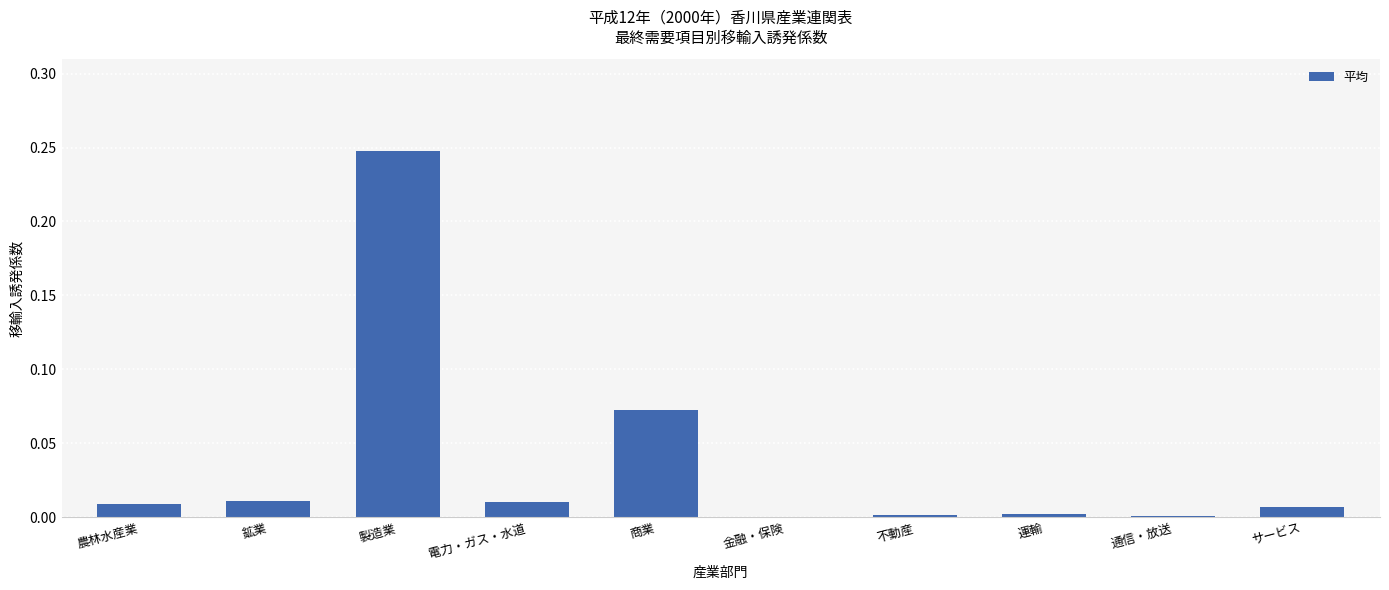

What is the sum of all values?

0.4